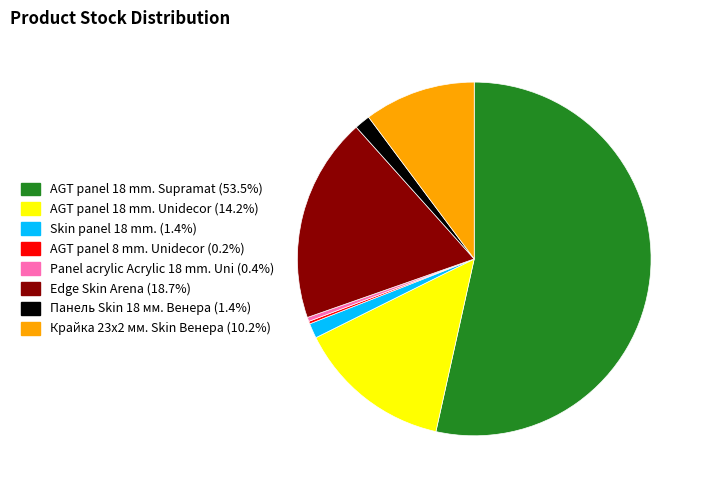

Do Панель Skin 18 мм. Венера and Skin panel 18 mm. together represent more than half of the pie?

No